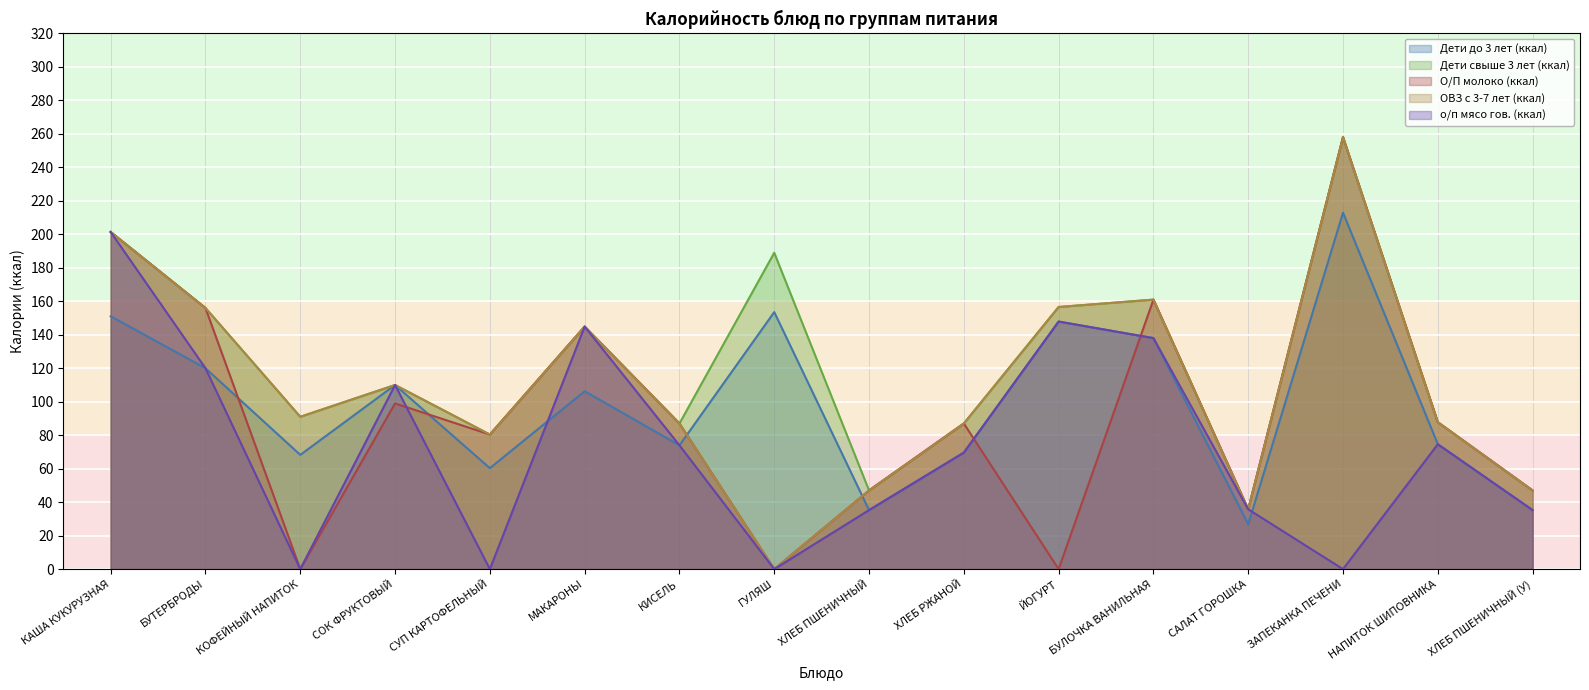

Where is the first local maximum for Дети свыше 3 лет (ккал)?

СОК ФРУКТОВЫЙ